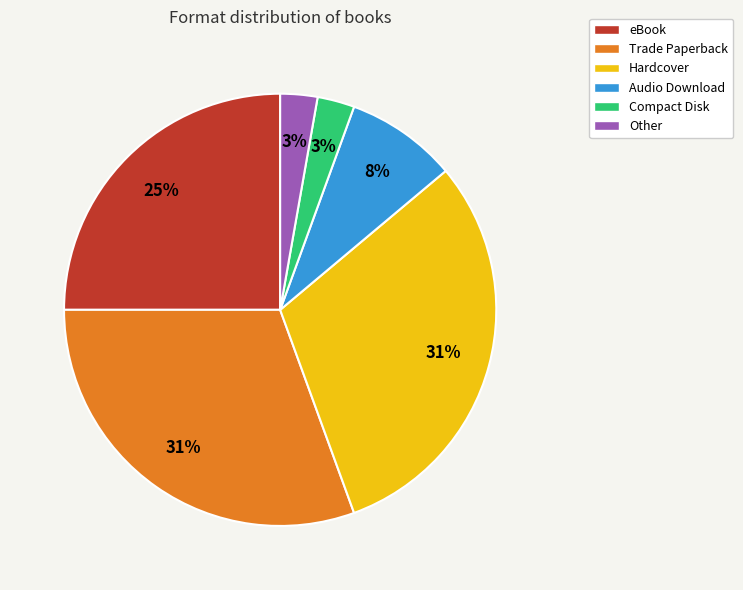

To the nearest percent, what is the difference between the Trade Paperback and Compact Disk slice percentages?

28%